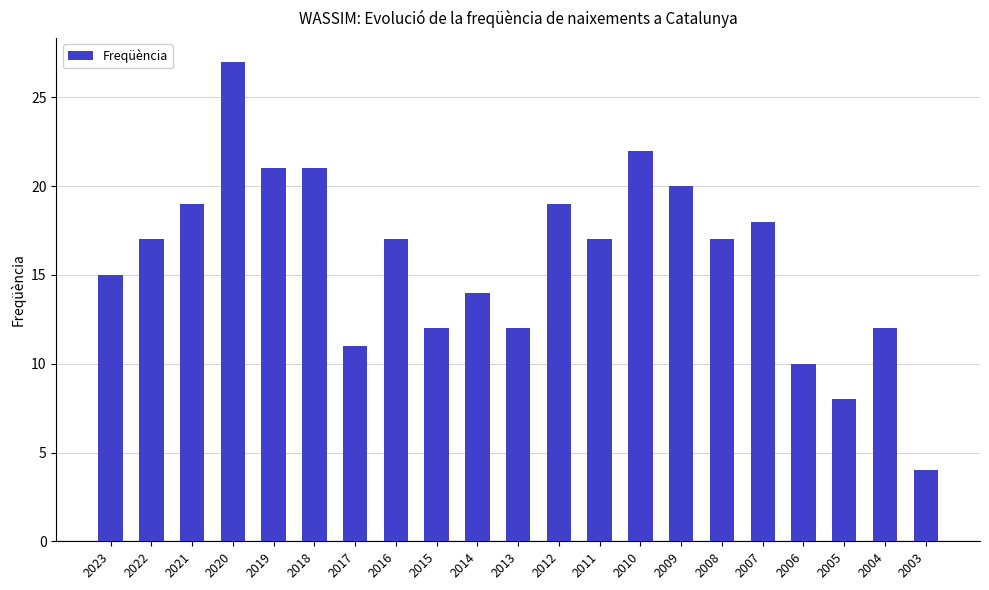

Between 2012 and 2007, which is larger?

2012